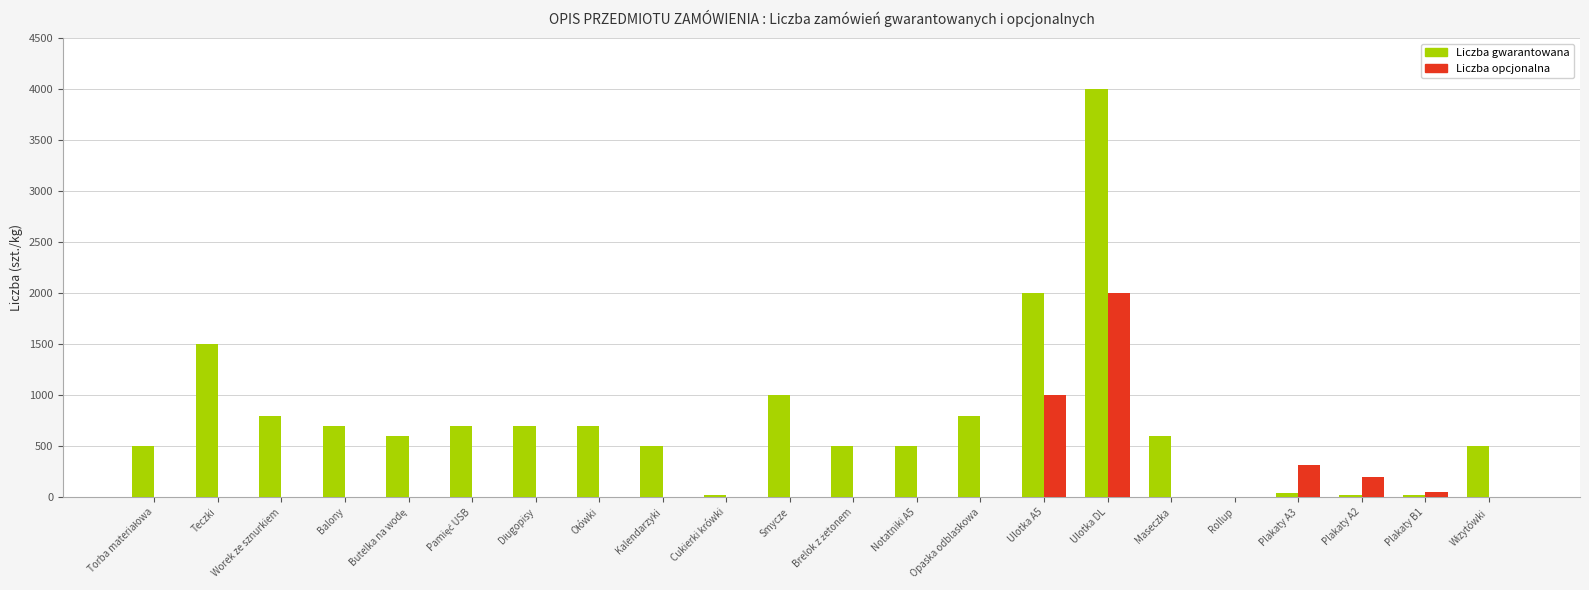

Reading left to right, transcribe all the data shown in this chart.

Liczba gwarantowana: 500	1500	800	700	600	700	700	700	500	20	1000	500	500	800	2000	4000	600	1	40	20	20	500
Liczba opcjonalna: 0	0	0	0	0	0	0	0	0	0	0	0	0	0	1000	2000	0	0	320	200	50	0